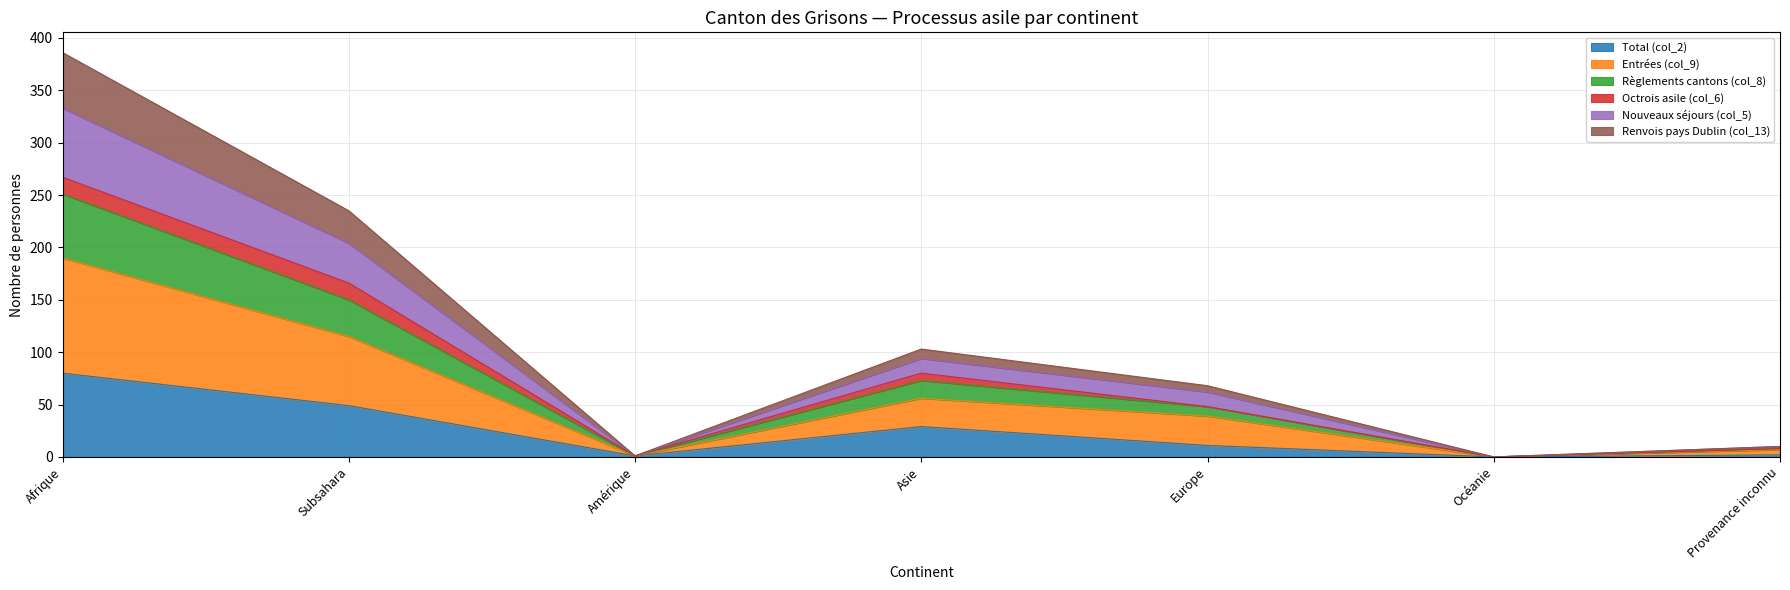

Where does the Règlements cantons (col_8) series first go above 48?

Afrique